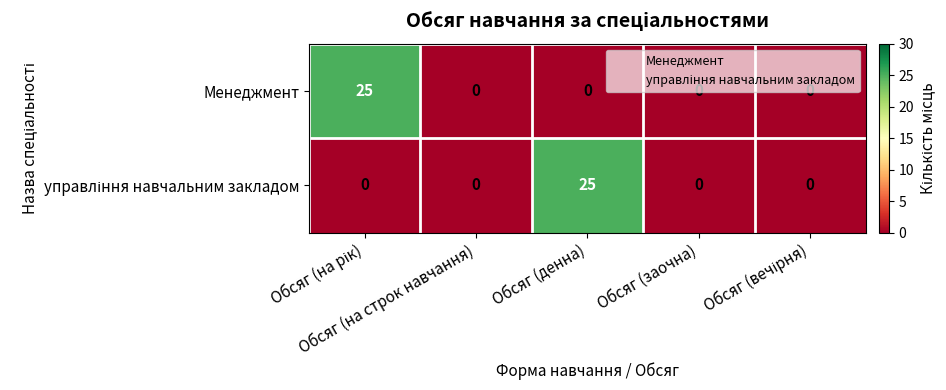

What is the sum of all Менеджмент values?

25